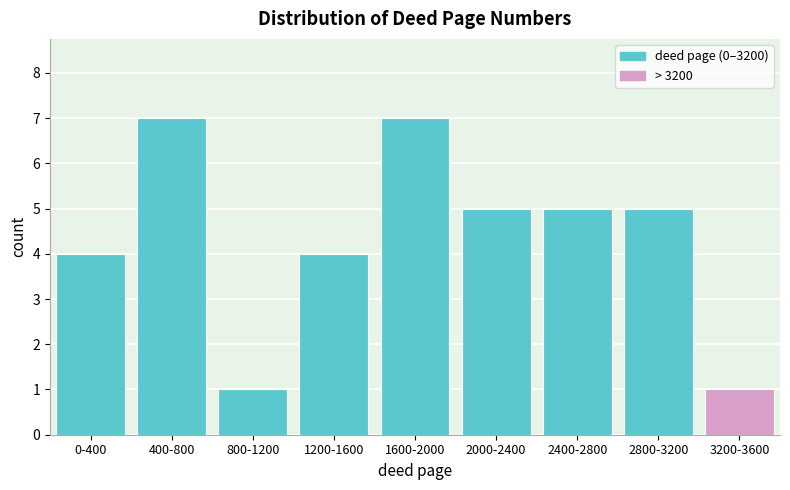

Reading left to right, transcribe all the data shown in this chart.

4	7	1	4	7	5	5	5	1